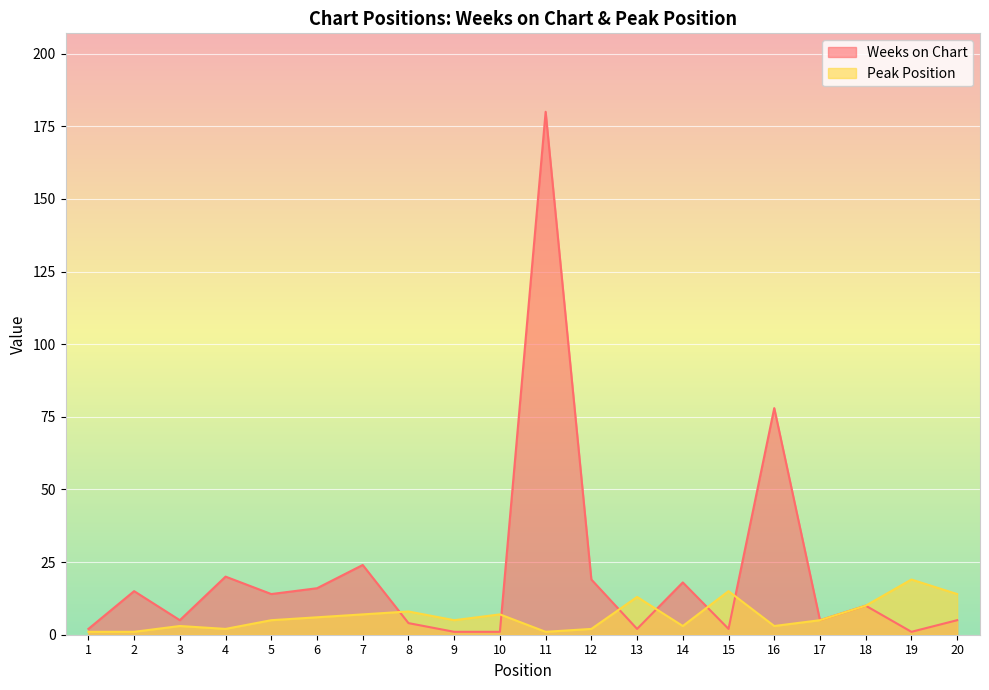

Which category has the highest value in the Weeks on Chart series?

11